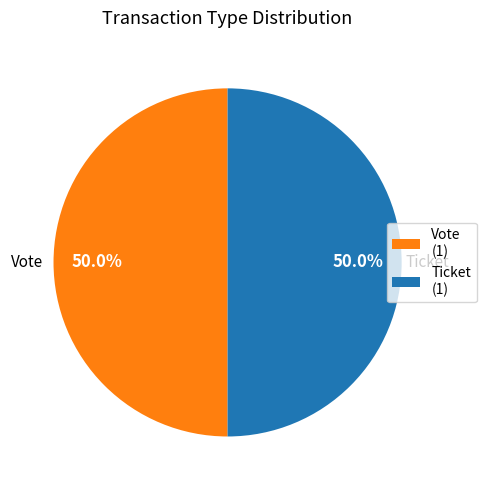

Combined, do Vote and Ticket account for over 50%?

Yes